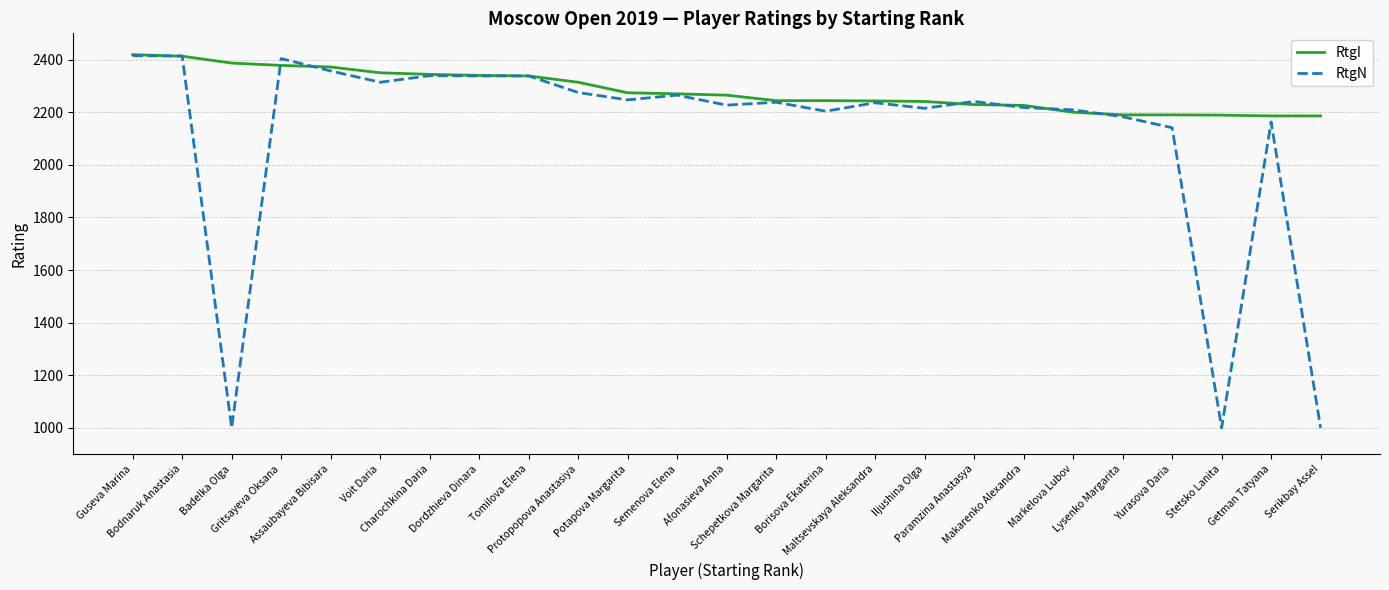

What is the difference between the maximum and second lowest values in the RtgN series?

1415